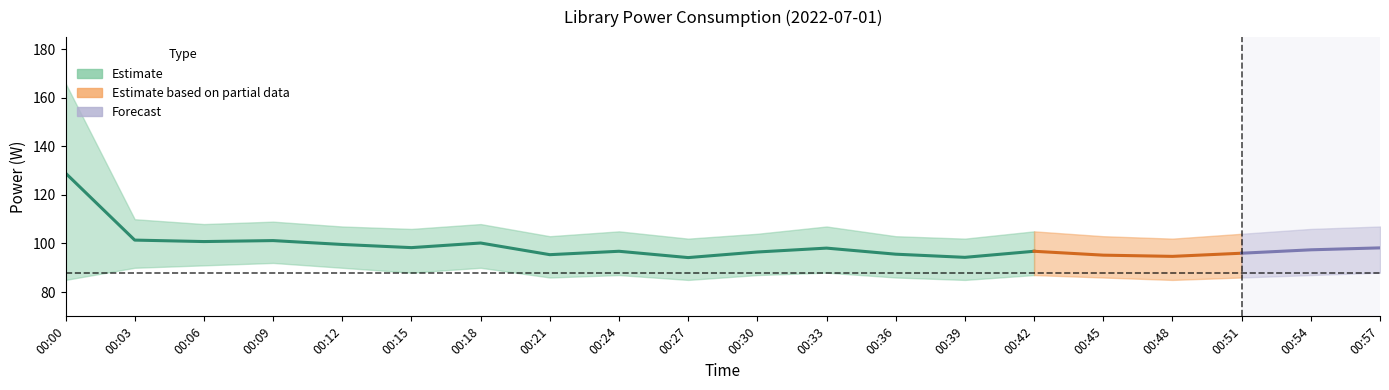

Where is power_lower nearest to the value 88?

00:15